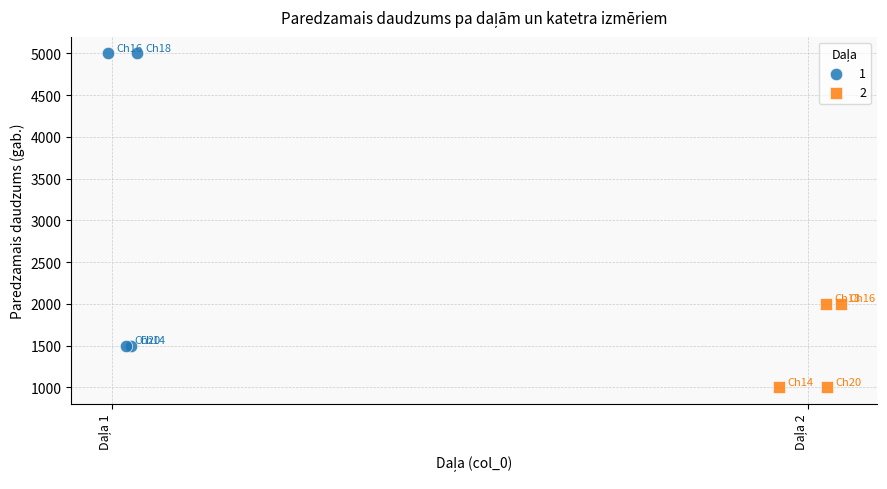

Which series contains the highest Y value?

1